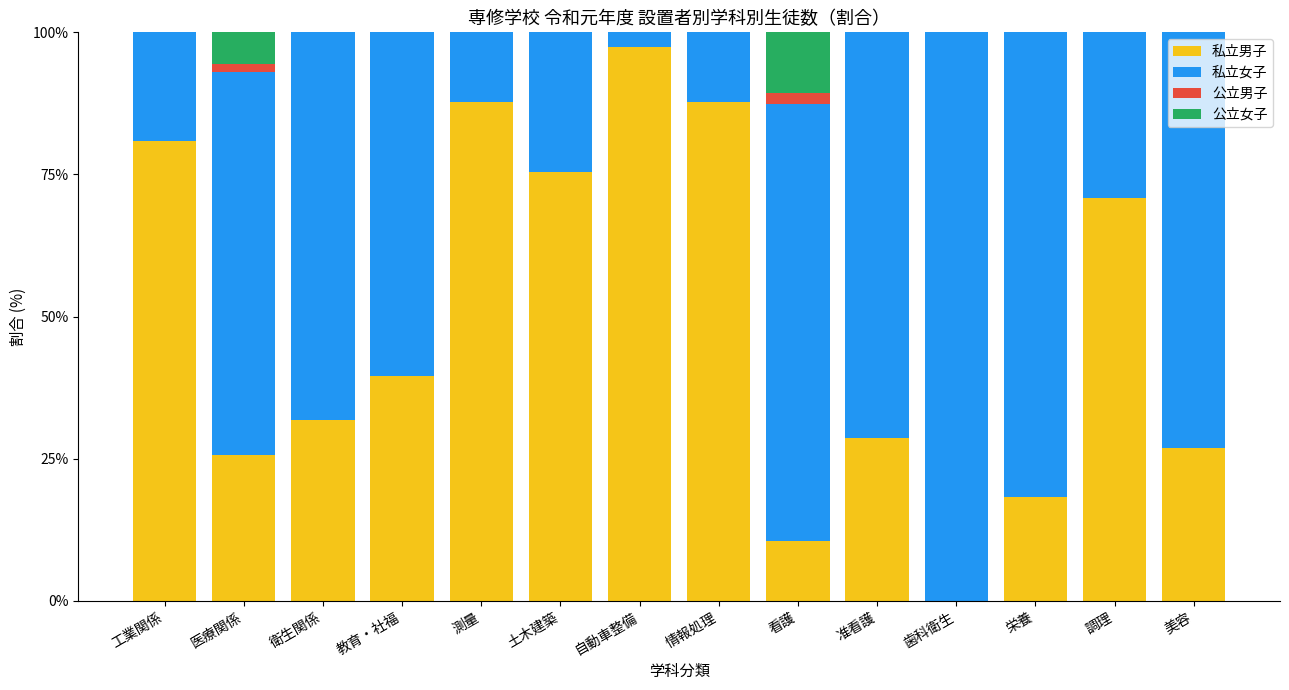

What is the sum of all 私立男子 values?

681.3